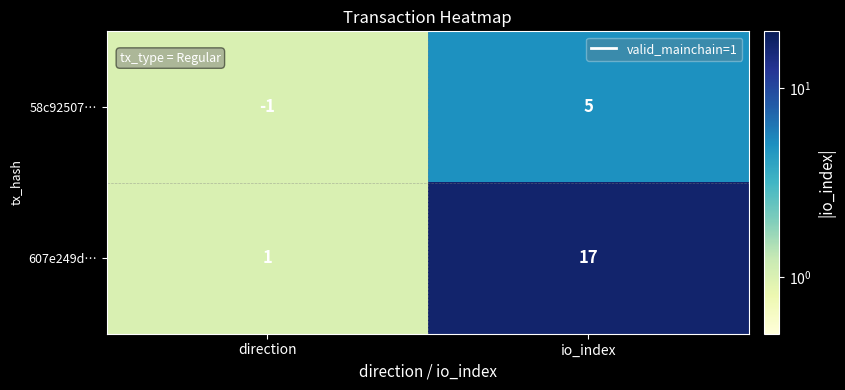

Reading left to right, transcribe all the data shown in this chart.

58c92507…: direction=-1	io_index=5
607e249d…: direction=1	io_index=17